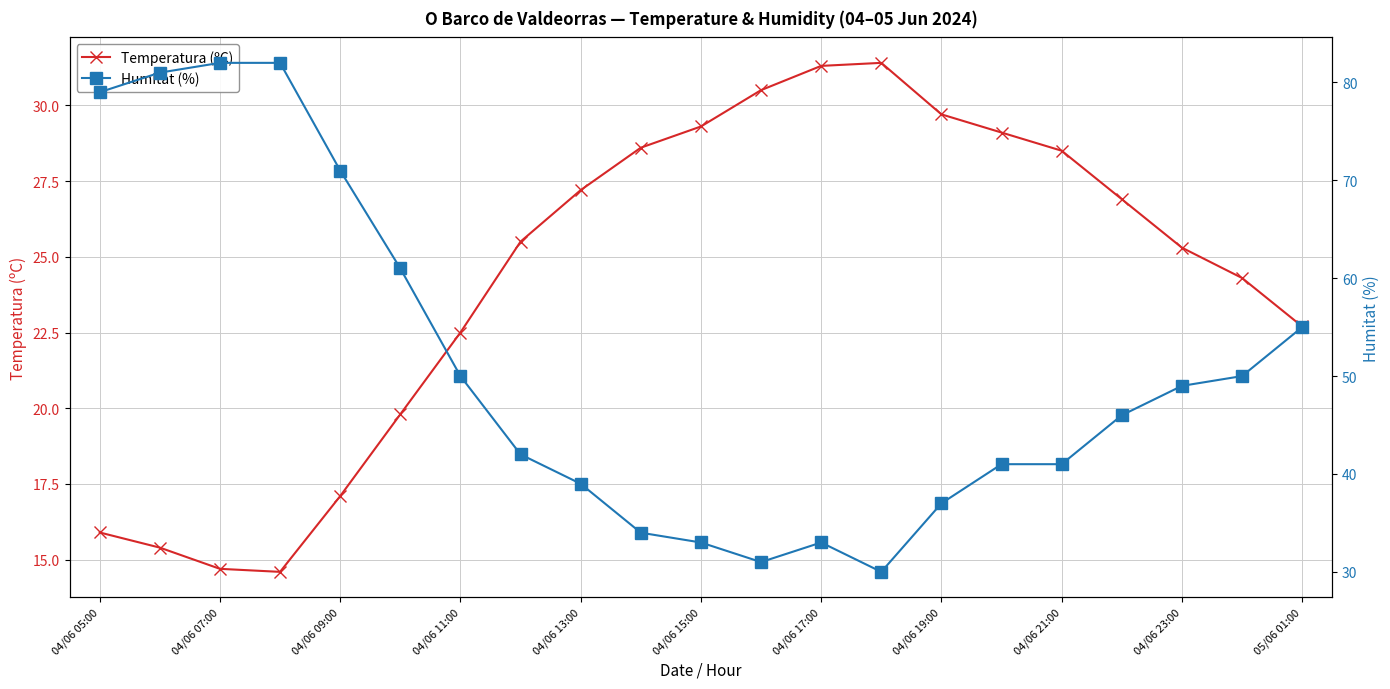

How many intersections are there between Temperatura (ºC) and Humitat (%)?

2